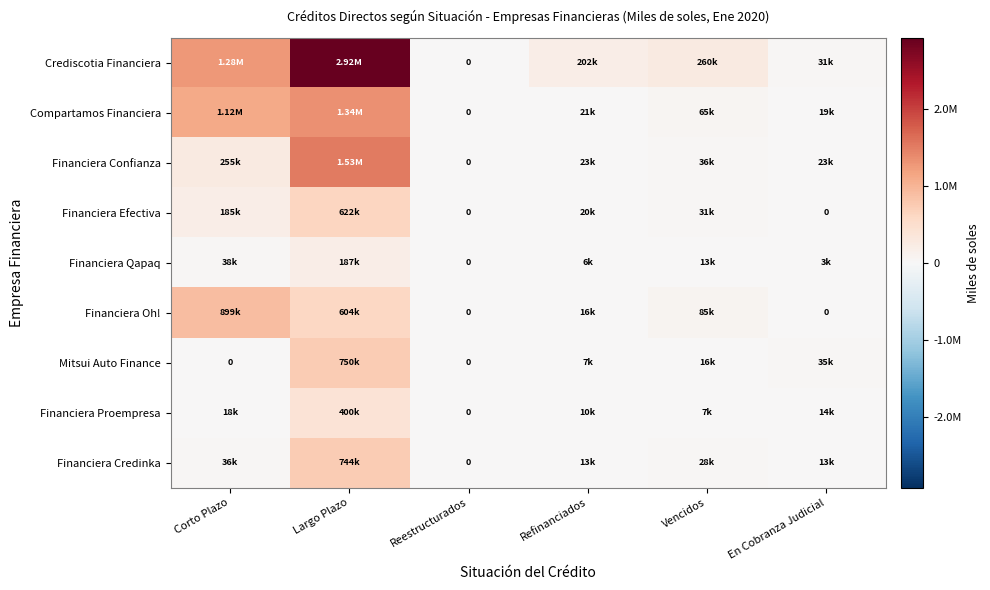

List the labels in order of Financiera Proempresa value, smallest first.

Reestructurados, Vencidos, Refinanciados, En Cobranza Judicial, Corto Plazo, Largo Plazo